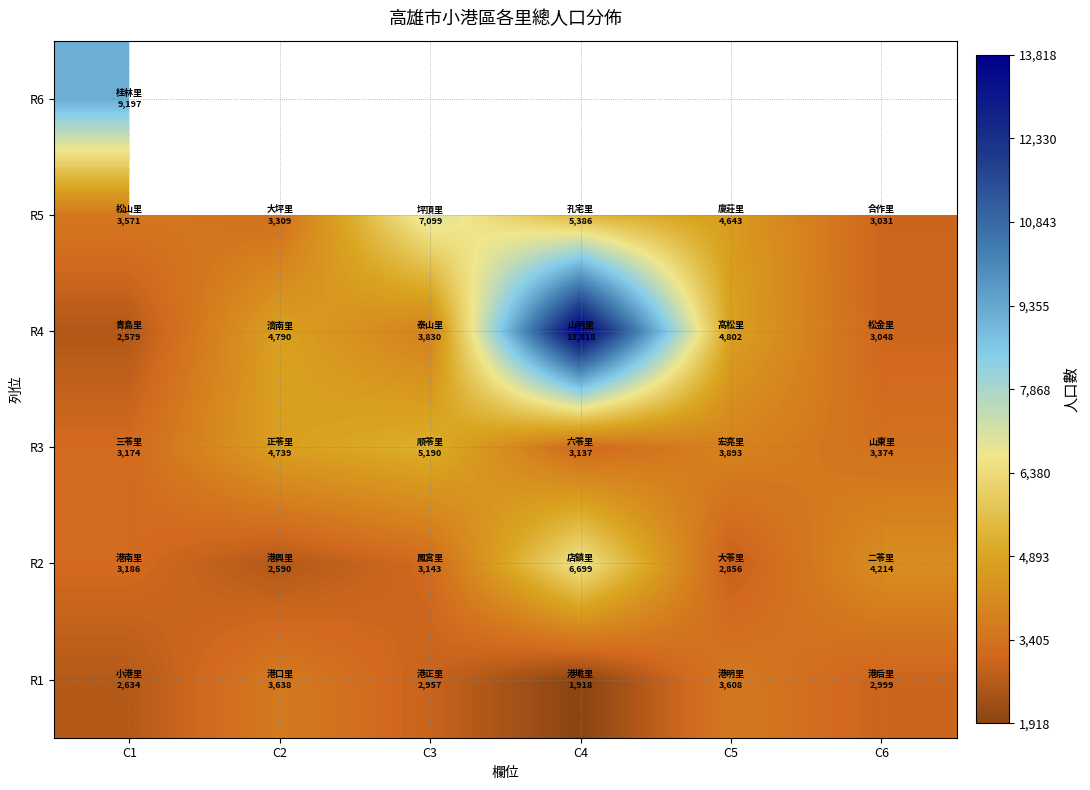

At which label does R2 reach its minimum?

C2